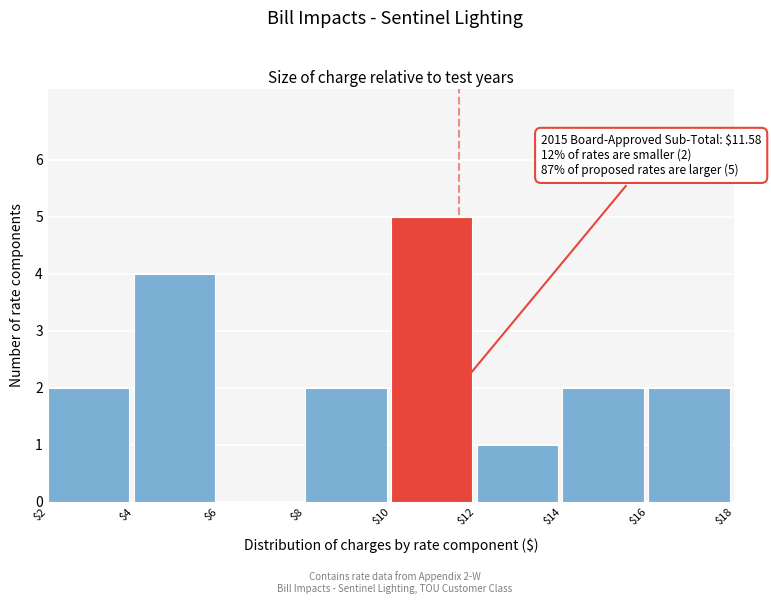

Which range on the x-axis has the tallest bar?

$10 to $12